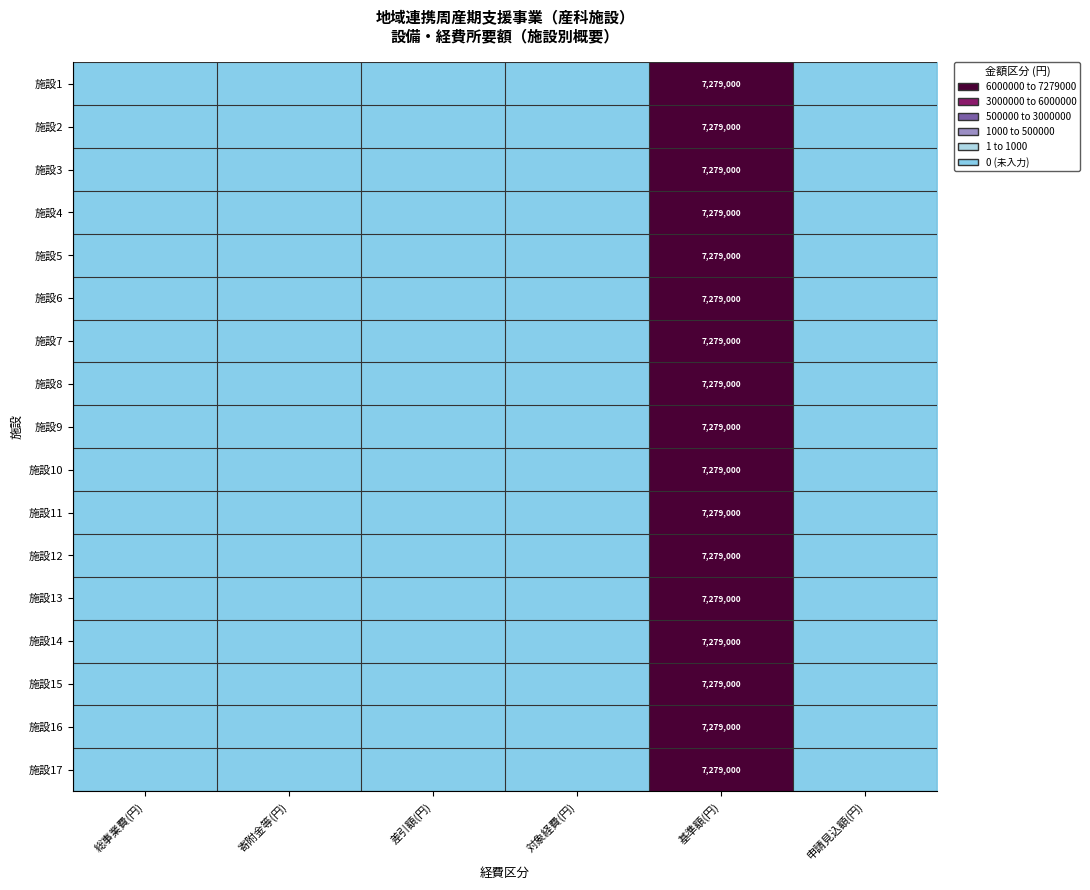

How many values in 施設16 are above zero?

1